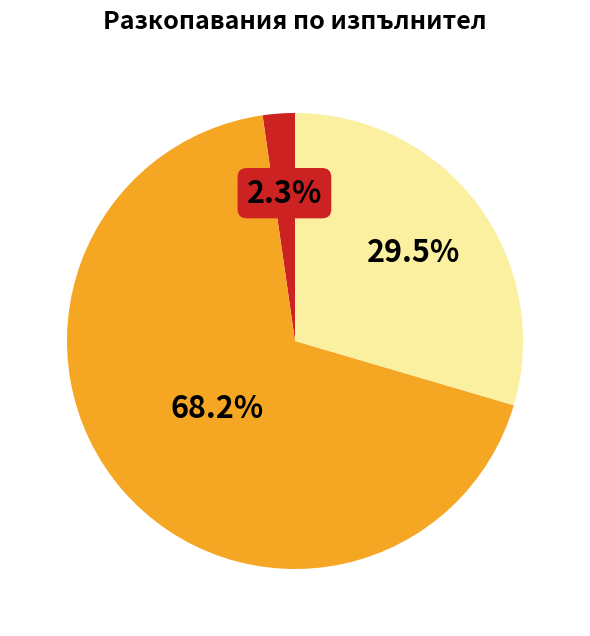

Is there a majority slice in this chart?

Yes